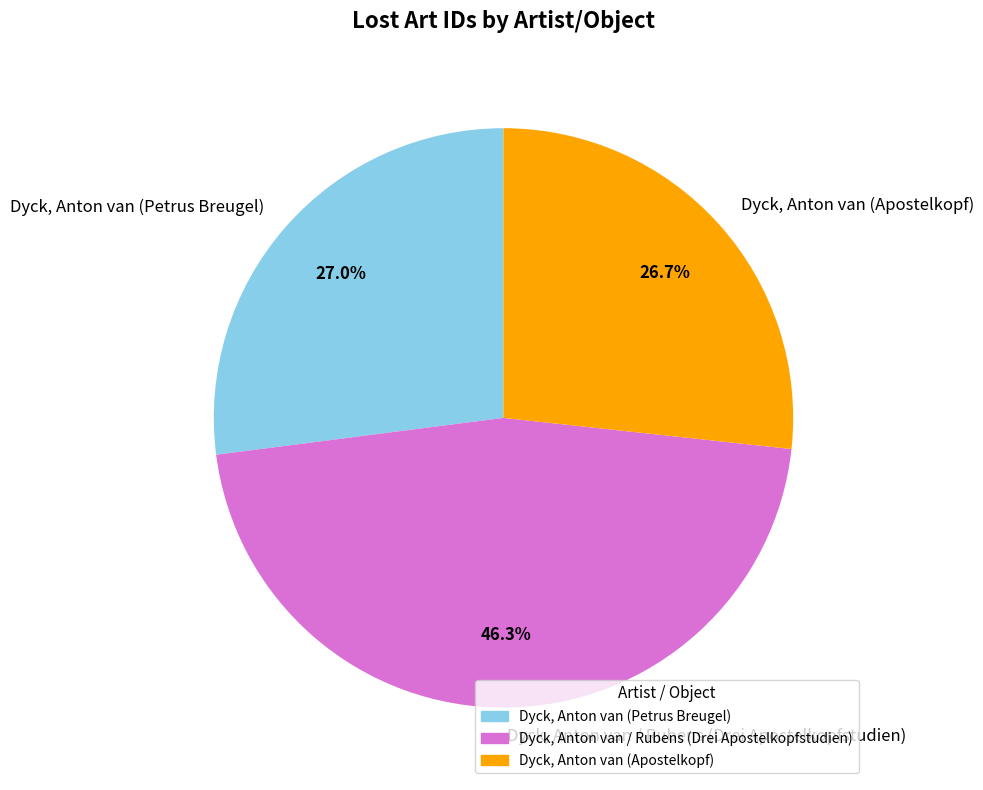

What portion of the pie excludes Dyck, Anton van / Rubens (Drei Apostelkopfstudien)?

53.7%